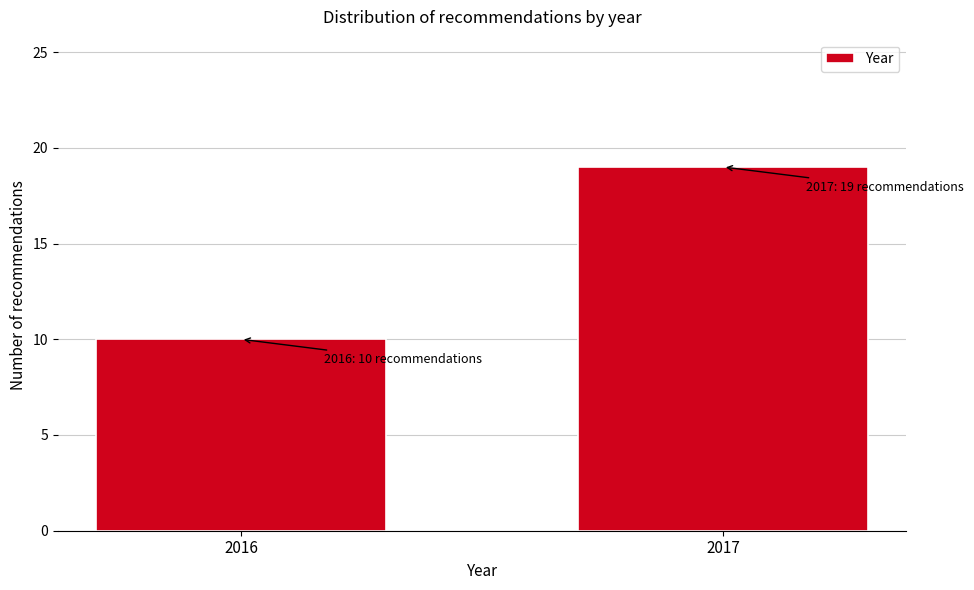

Reading right to left, extract all data points from this chart.

19	10